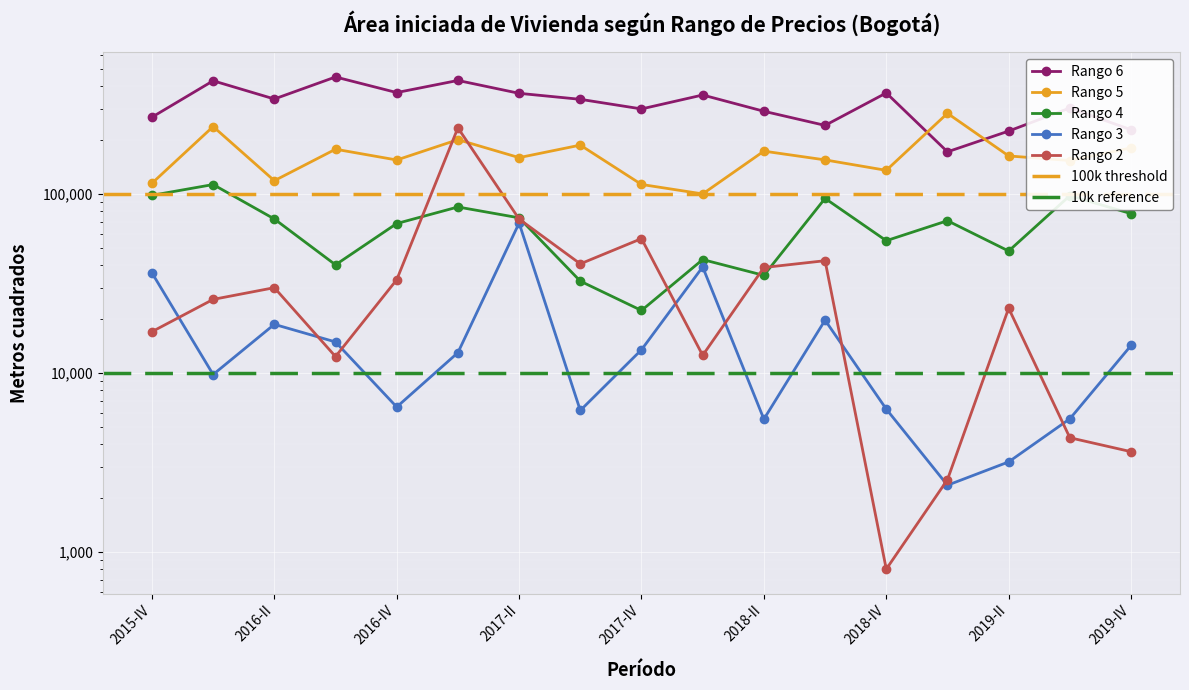

What position from the right is 2017-IV?

9